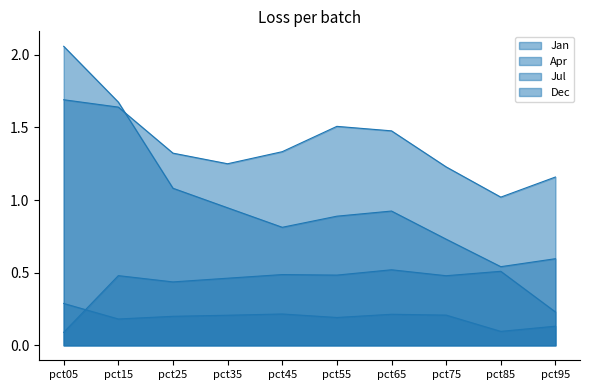

What is the difference between the second highest and minimum values in the Apr series?

0.4